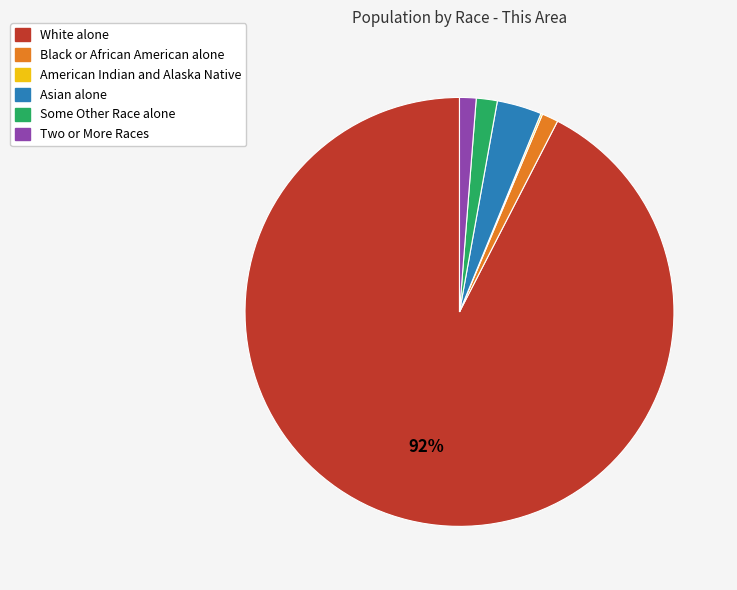

To the nearest percent, what portion does Some Other Race alone represent?

2%